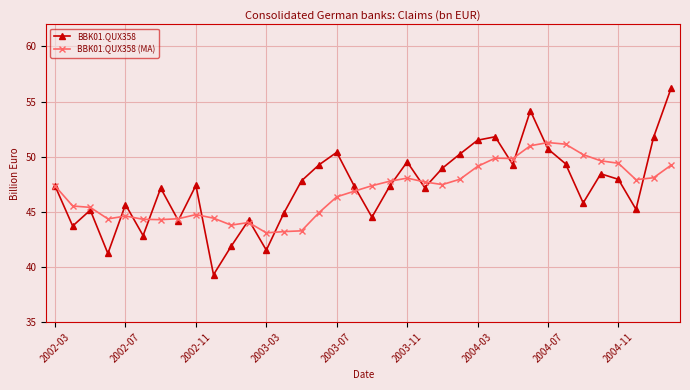

Rank the series by their maximum value, from lowest to highest.

BBK01.QUX358 (MA), BBK01.QUX358